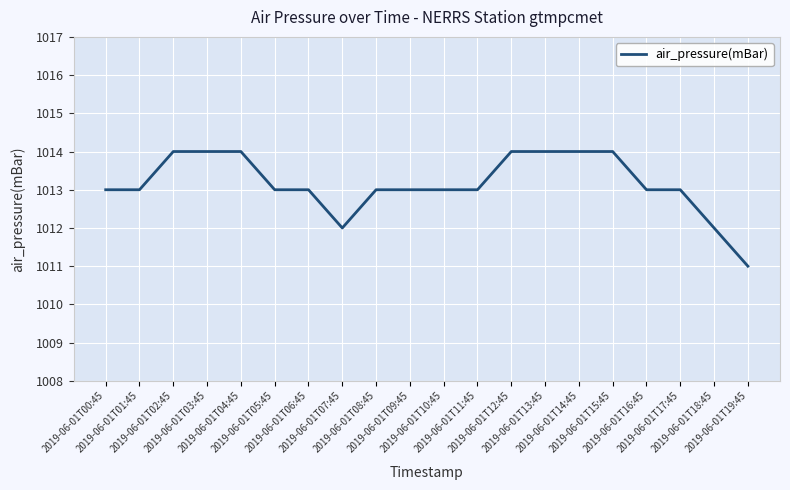

What is the greatest value displayed?

1014